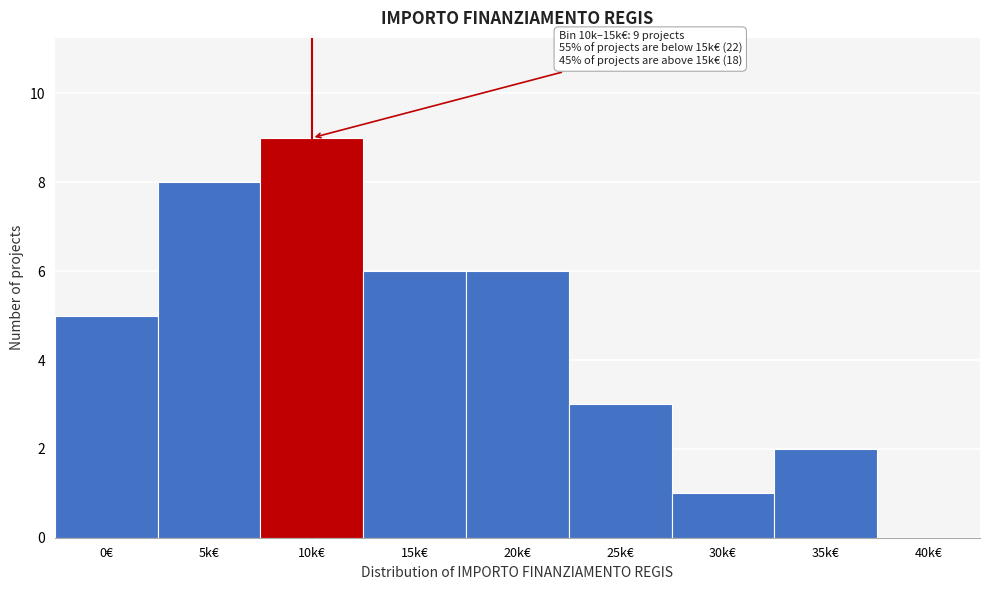

Reading left to right, transcribe all the data shown in this chart.

0€=5	5k€=8	10k€=9	15k€=6	20k€=6	25k€=3	30k€=1	35k€=2	40k€=0